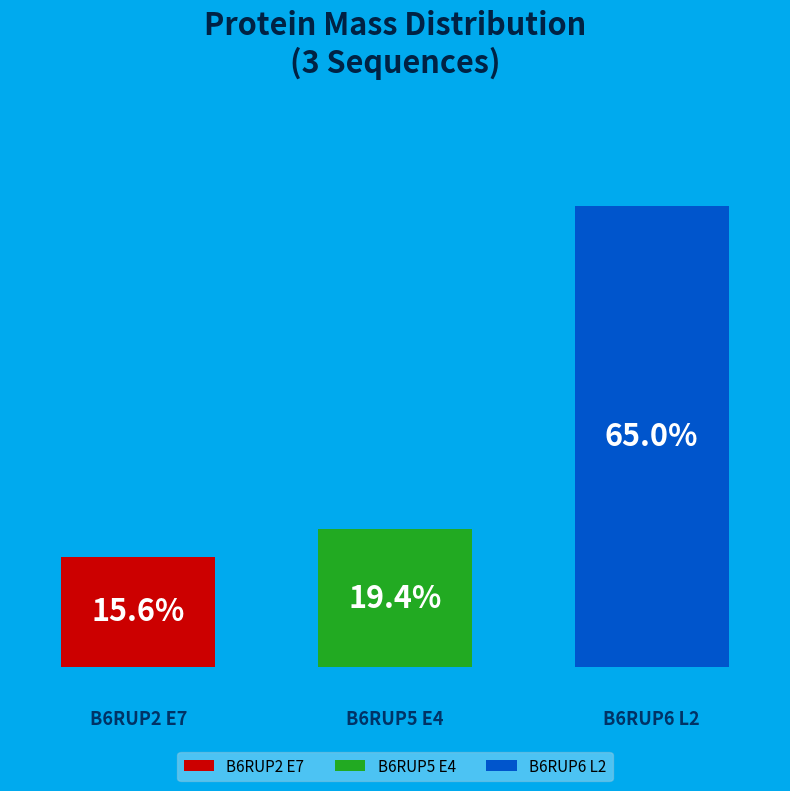

How much of the chart is everything except B6RUP6 L2?

35.0%